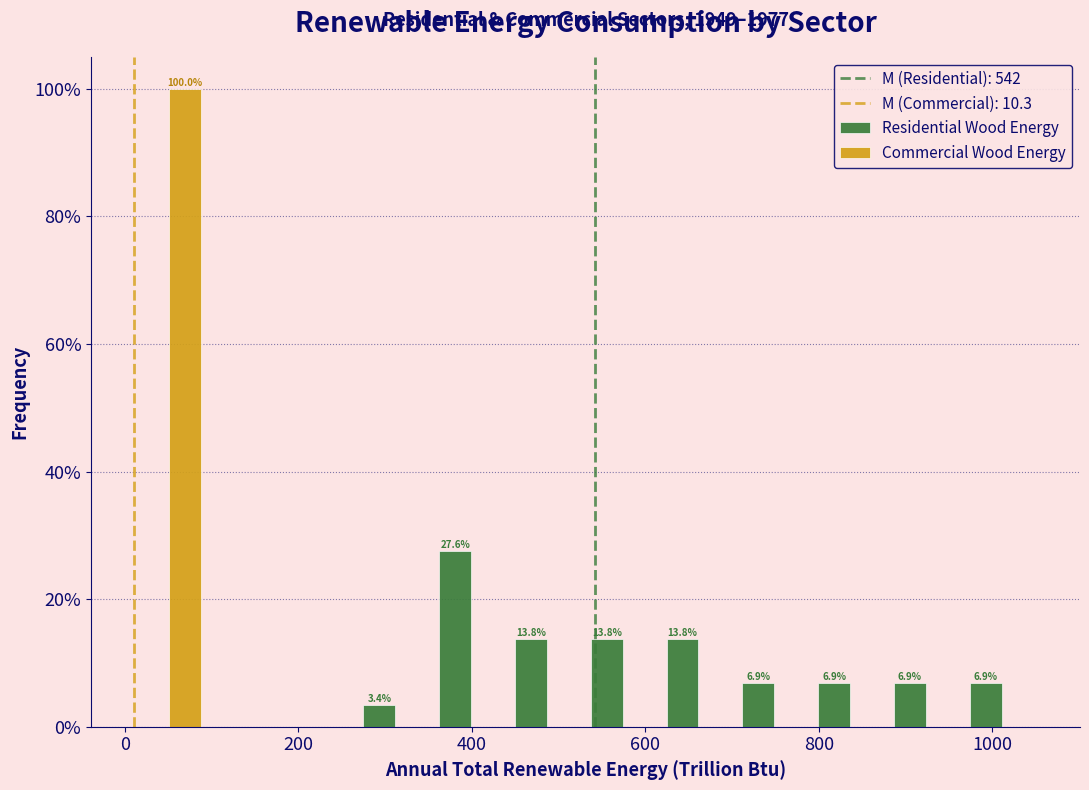

In the Commercial Wood Energy series, which range on the x-axis has the tallest bar?

0 to 100